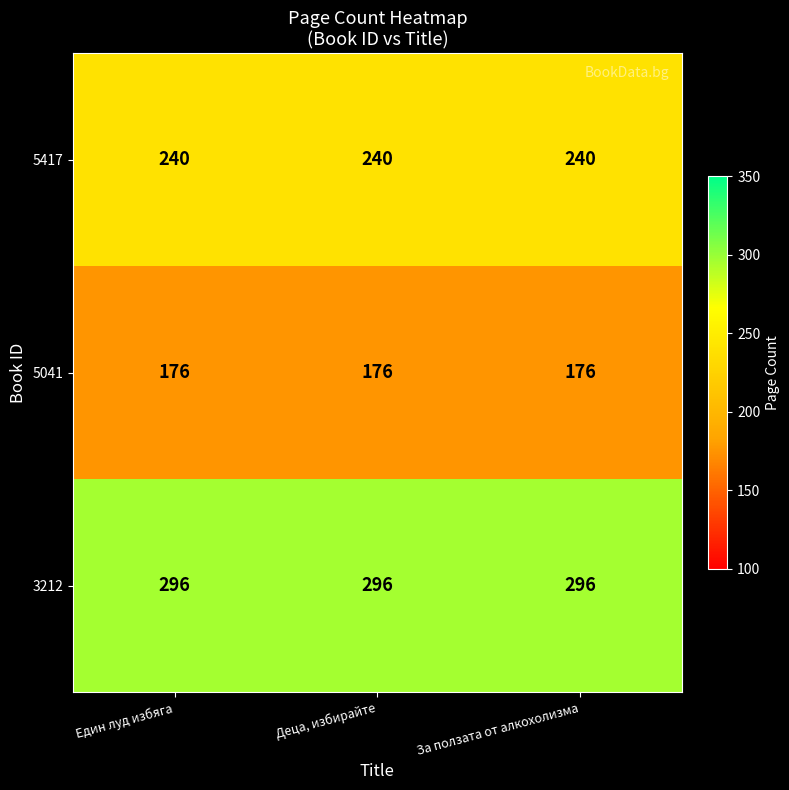

What is the greatest value displayed?

296